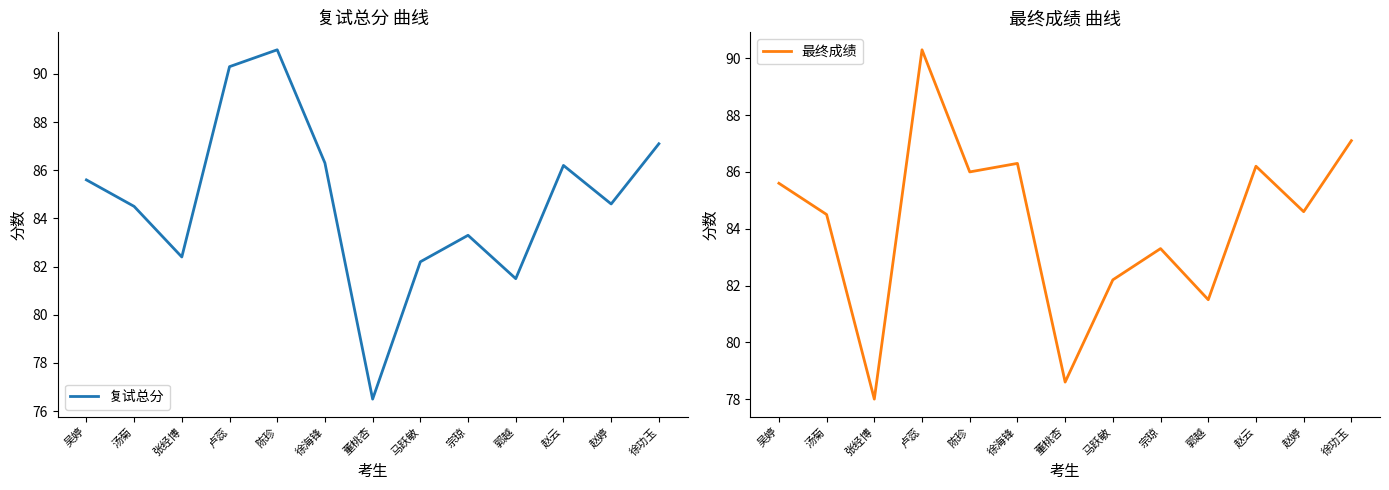

Does the chart have visible grid lines?

No